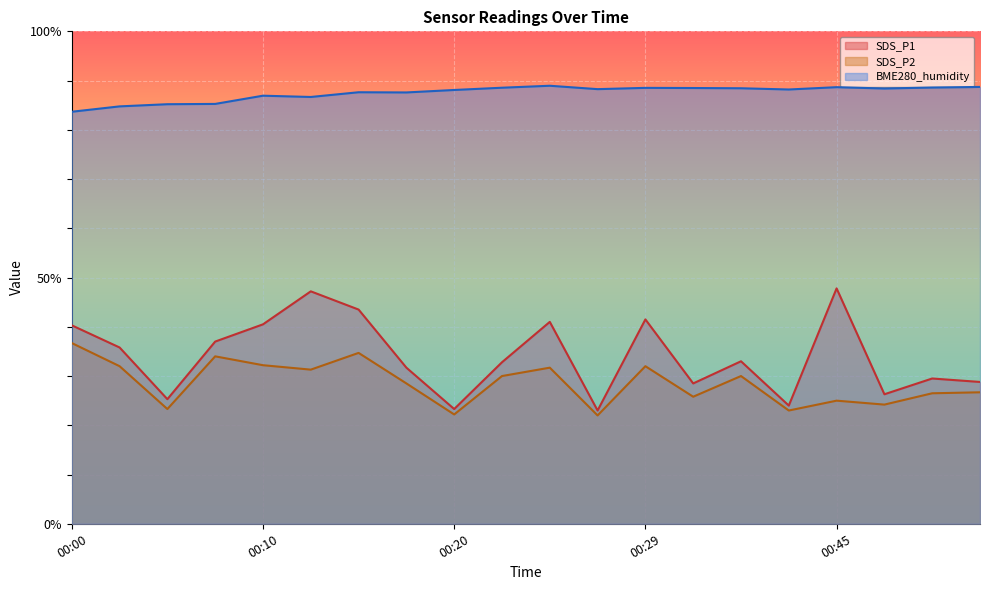

The value of SDS_P1 at 00:50 is 29.5. True or false?

True